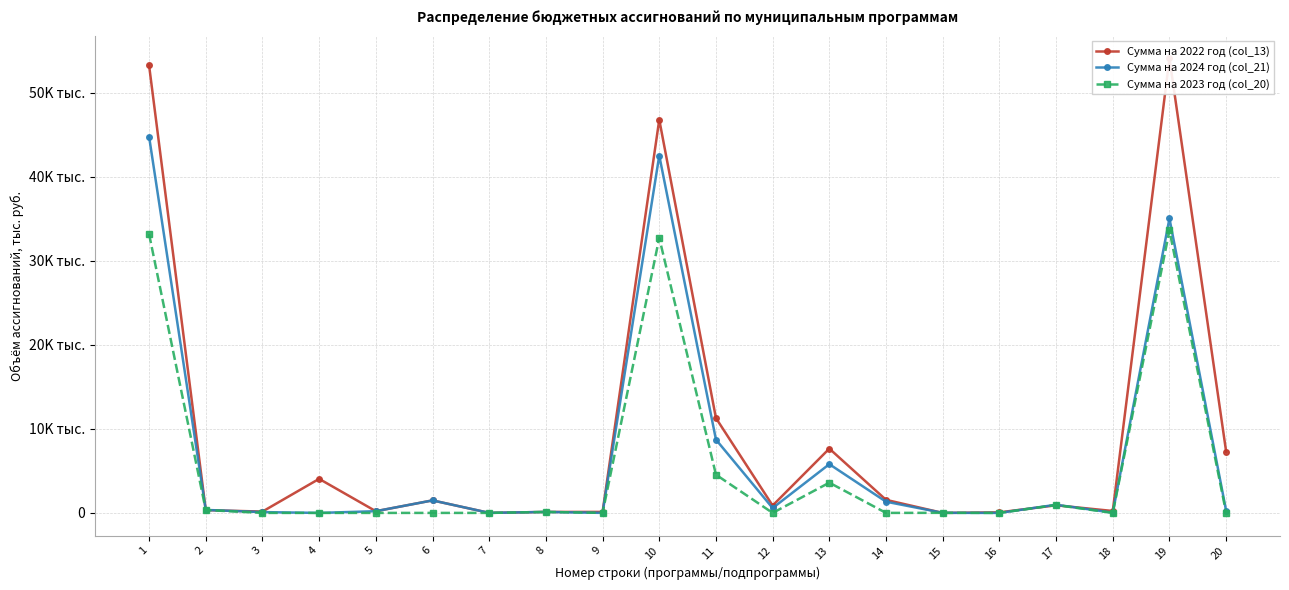

What is the total value across all series at 15?

20.0